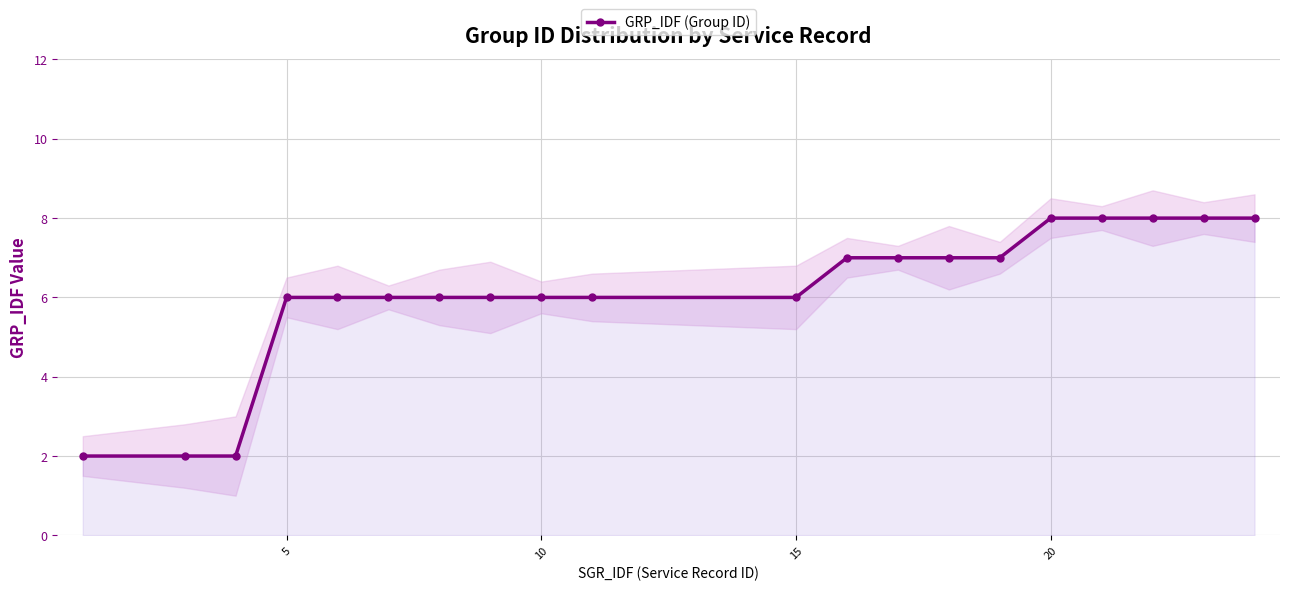

Is this an area chart (filled region under the line)?

No